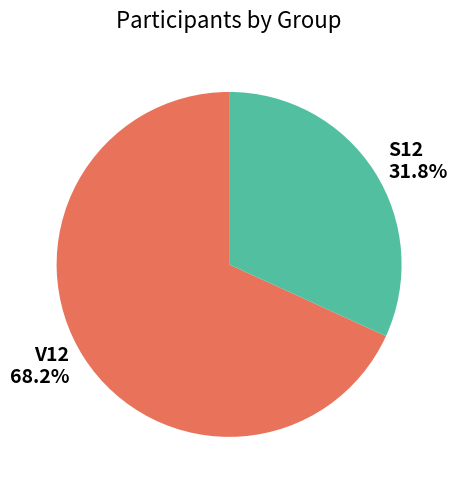

Which category has the smallest portion of the pie?

S12